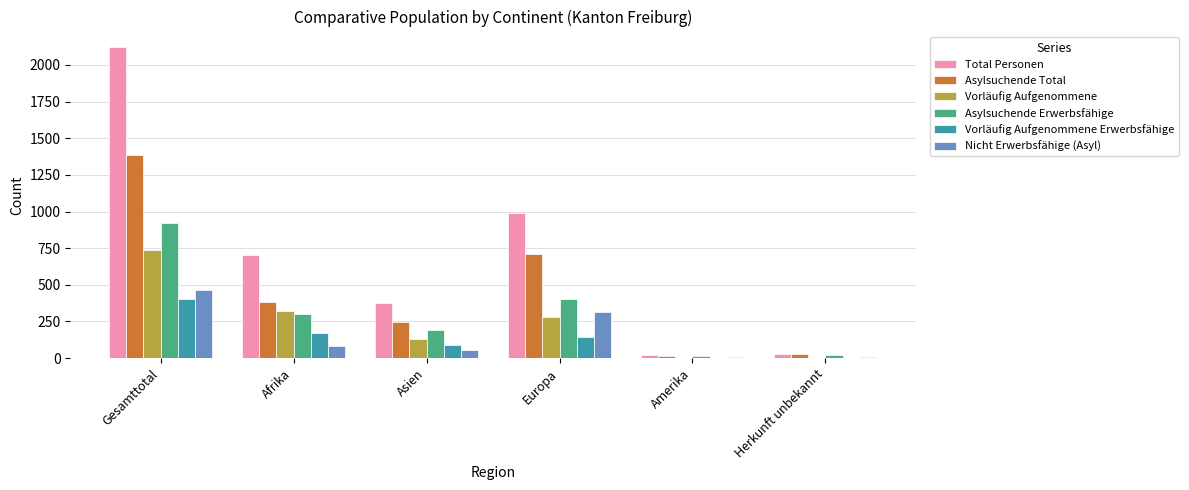

Which series changed the most between Gesamttotal and Afrika?

Total Personen